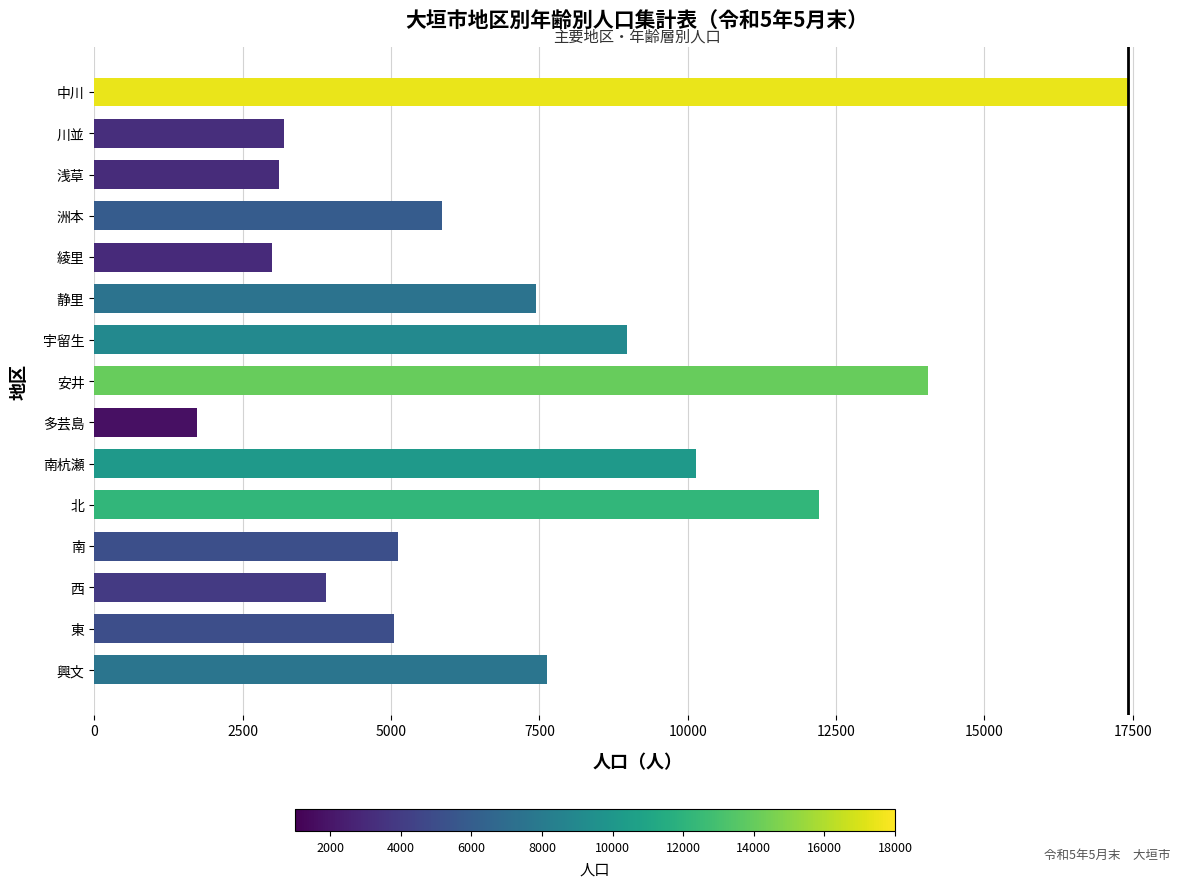

At which label is the value closest to 9576?

南杭瀬